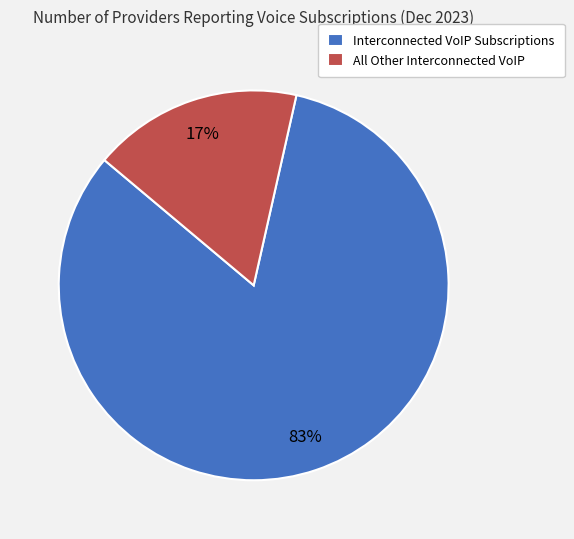

The Interconnected VoIP Subscriptions slice represents 96% of the pie. True or false?

False